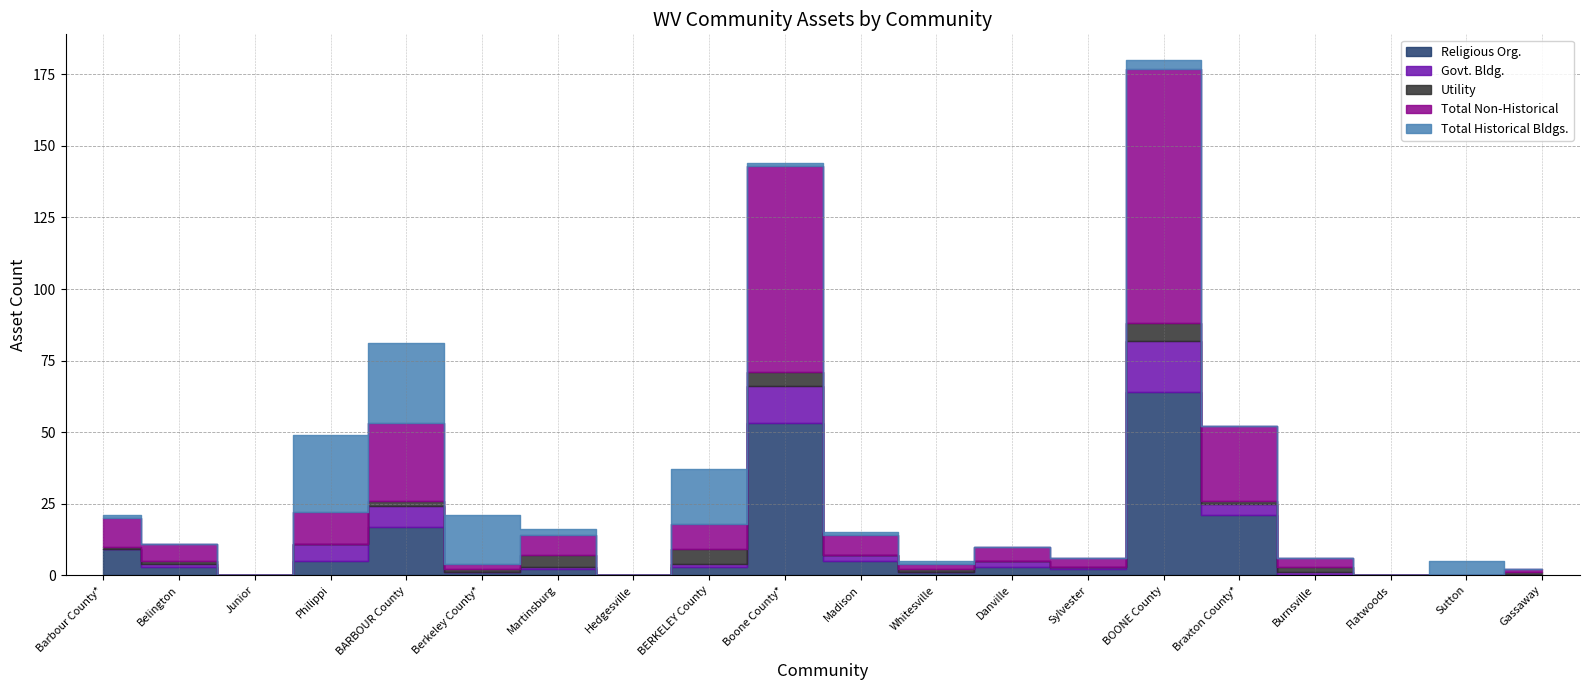

What is the maximum value for Religious Org.?

64